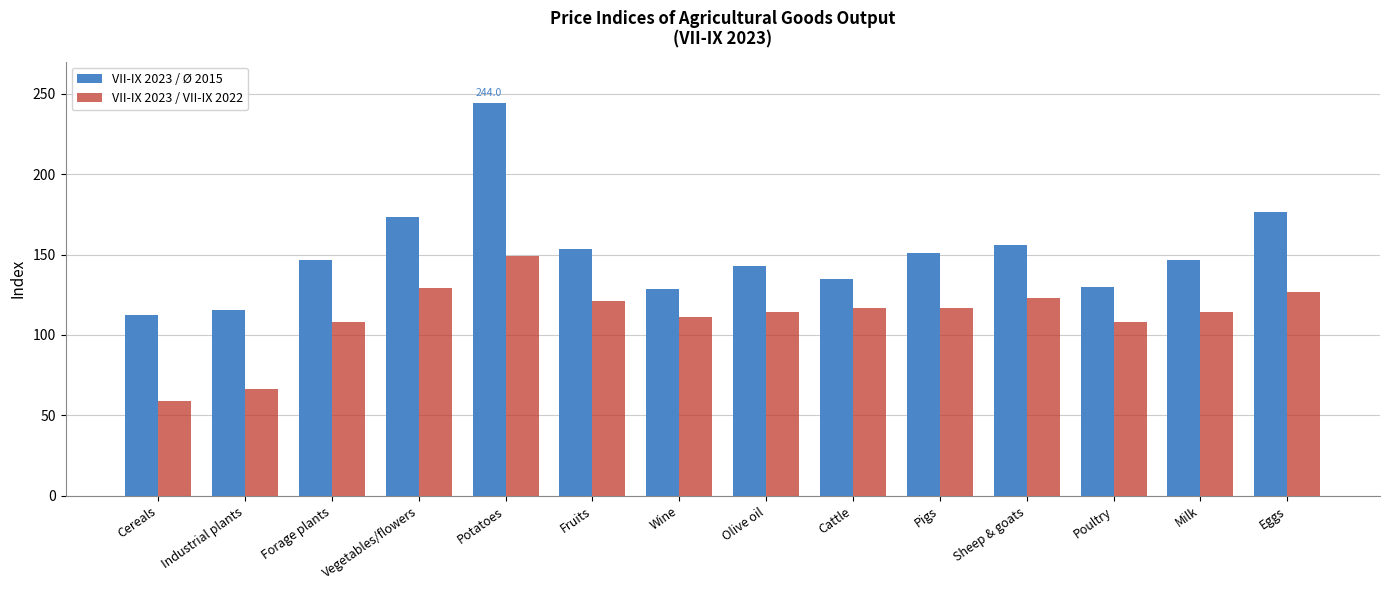

Which category has the highest value in the VII-IX 2023 / VII-IX 2022 series?

Potatoes